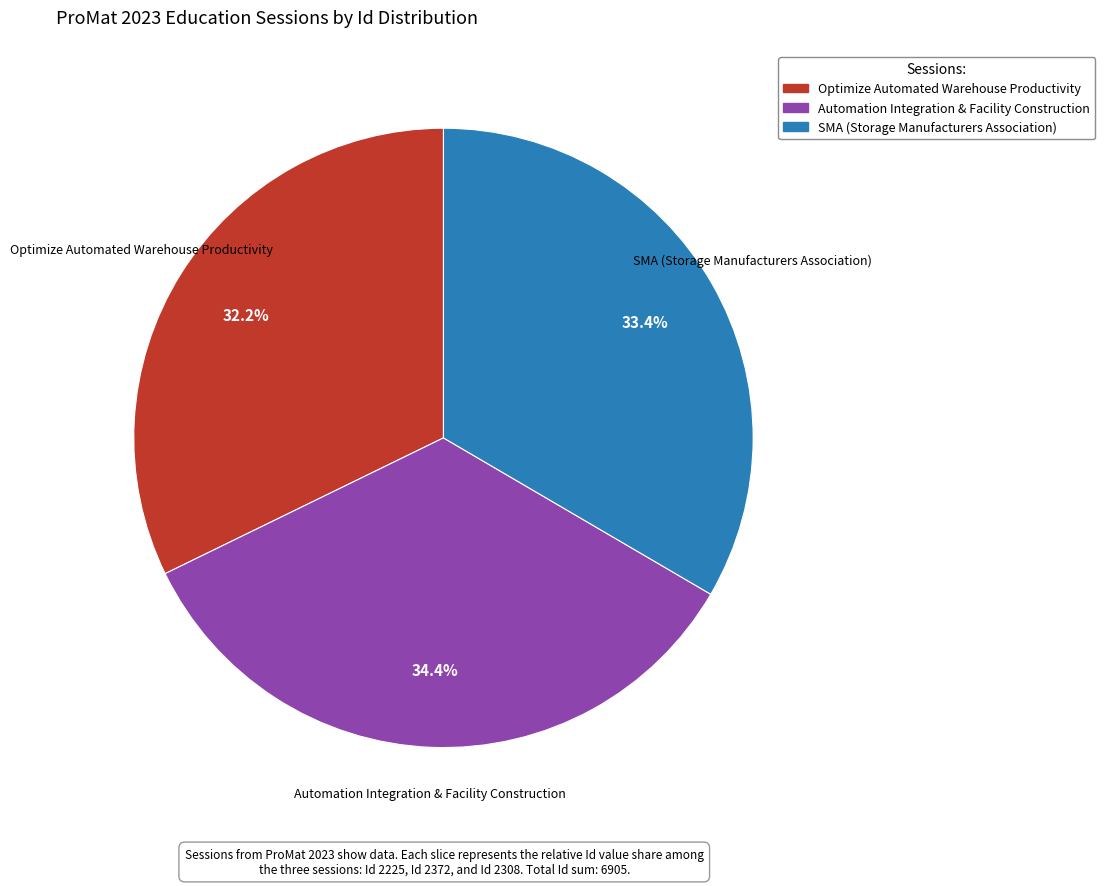

To the nearest percent, what is the difference between the Optimize Automated Warehouse Productivity and Automation Integration & Facility Construction slice percentages?

2%